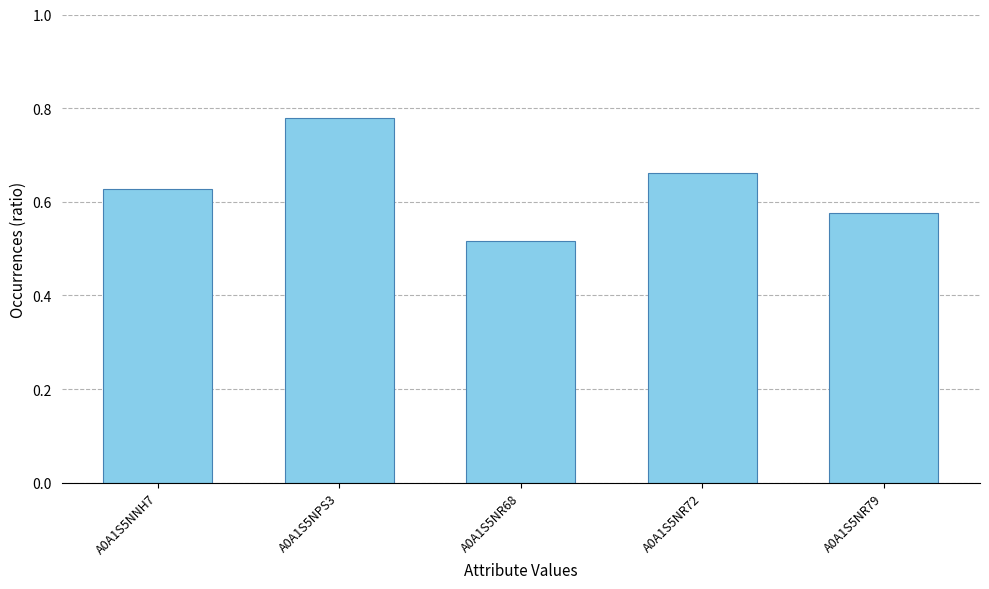

Where is the data nearest to the value 0?

A0A1S5NR68